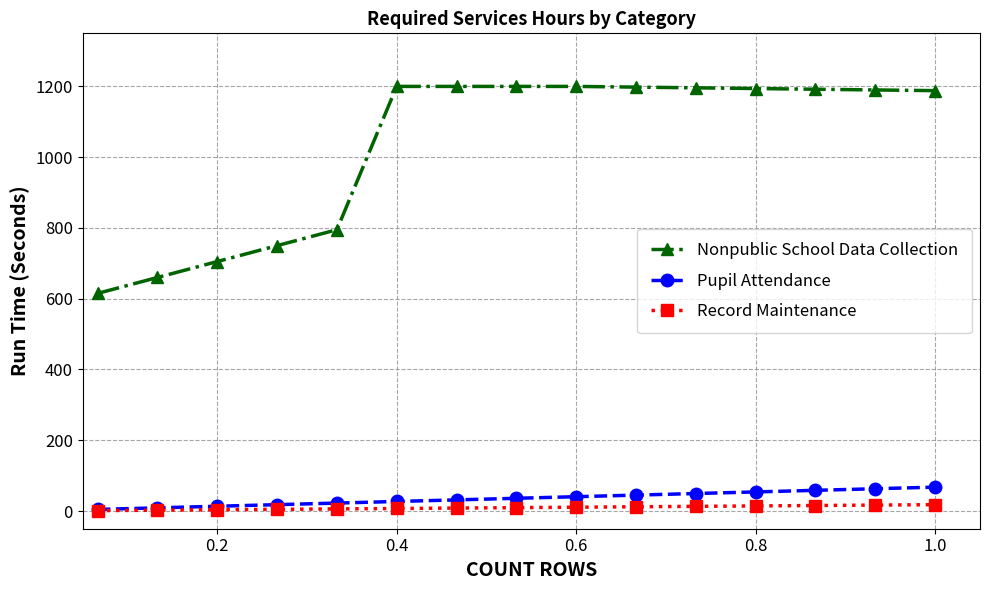

Which series has the widest spread of values?

Nonpublic School Data Collection